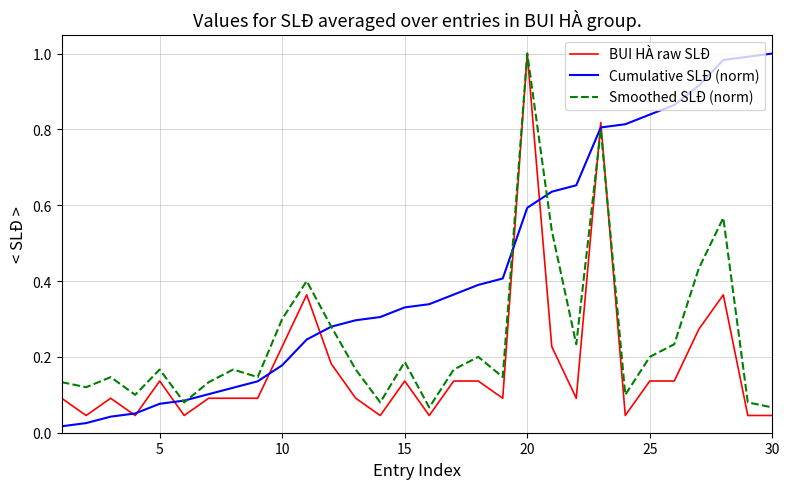

Which series has the largest total across all categories?

Cumulative SLĐ (norm)